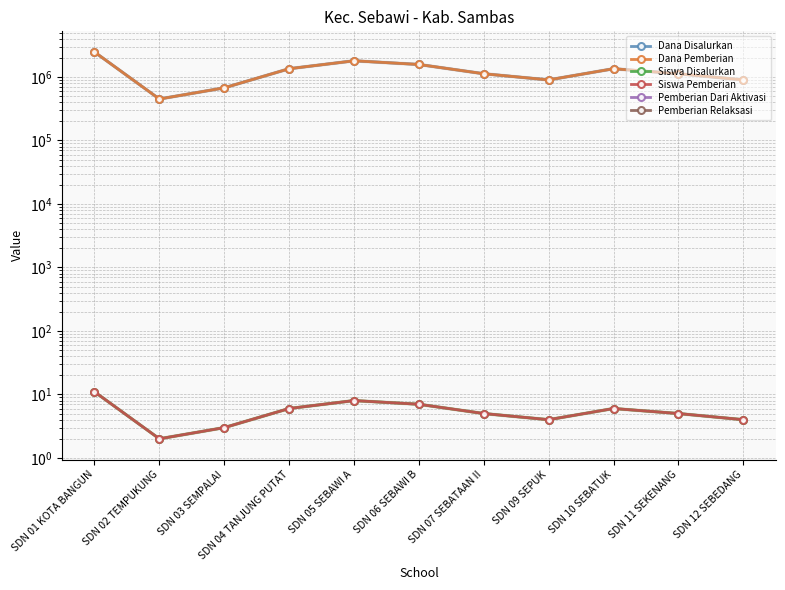

How many data points does each series have?

11